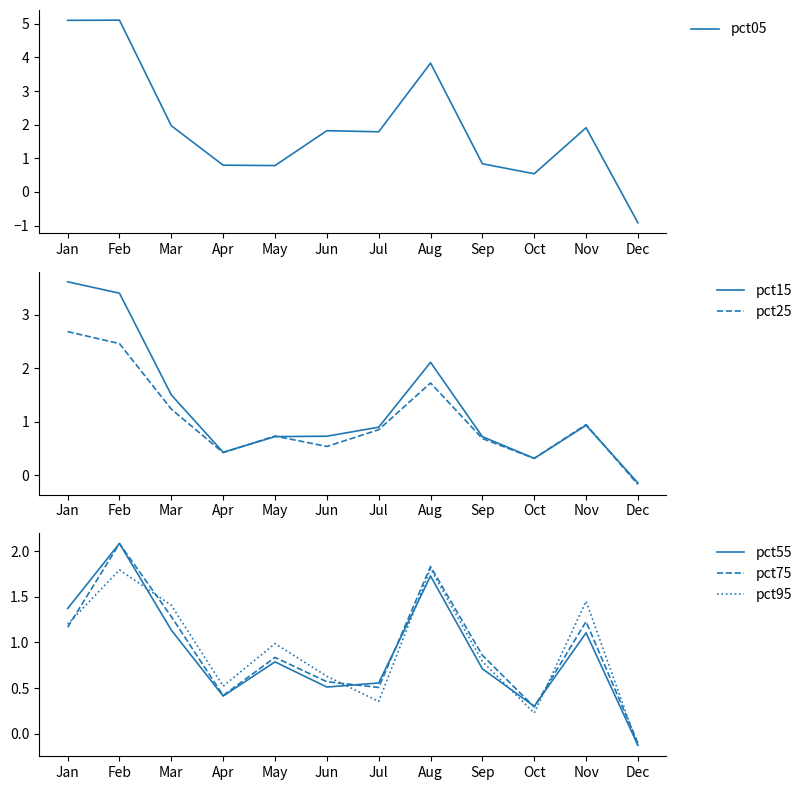

What is the total value across all series at Feb?

16.9